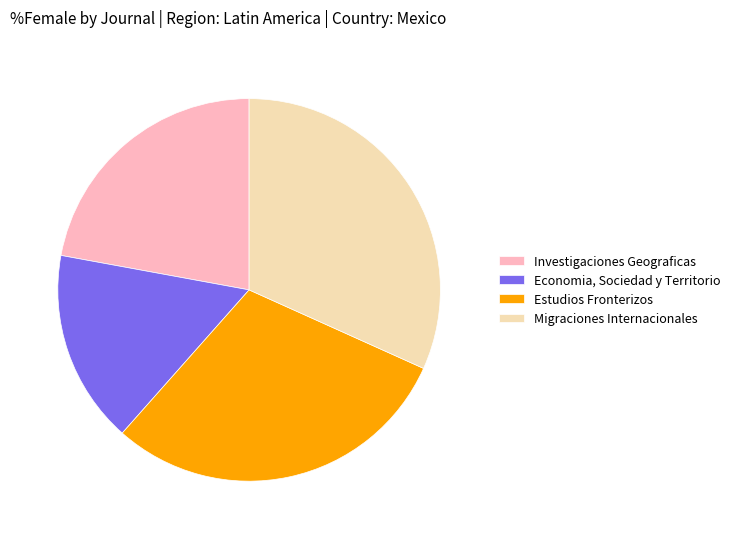

True or false: Migraciones Internacionales accounts for 10% of the total.

False